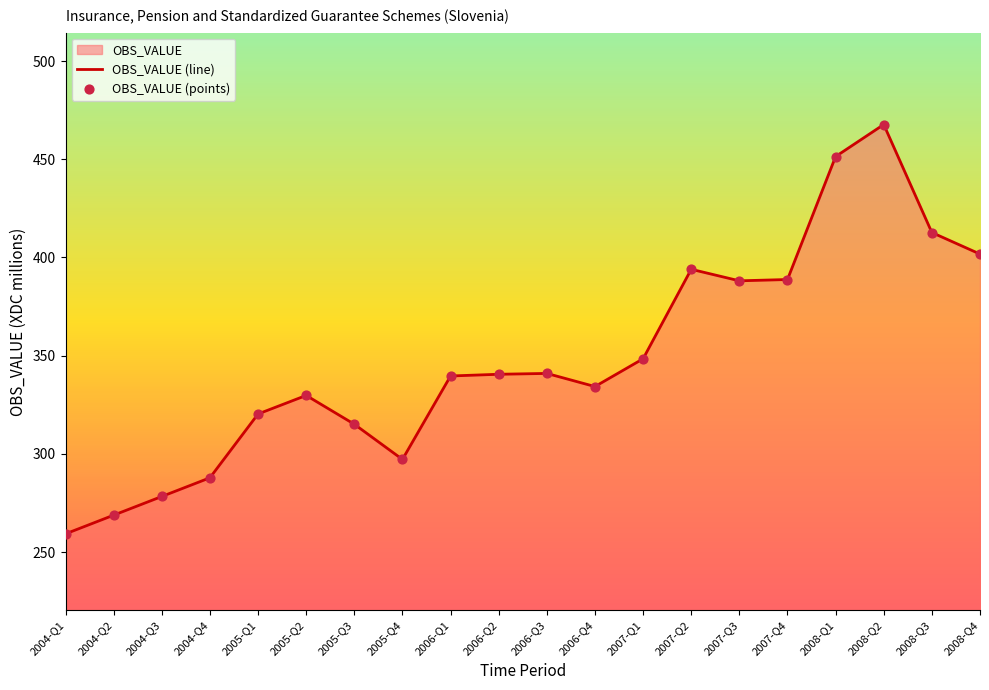

Which series has the largest total across all categories?

OBS_VALUE (line)